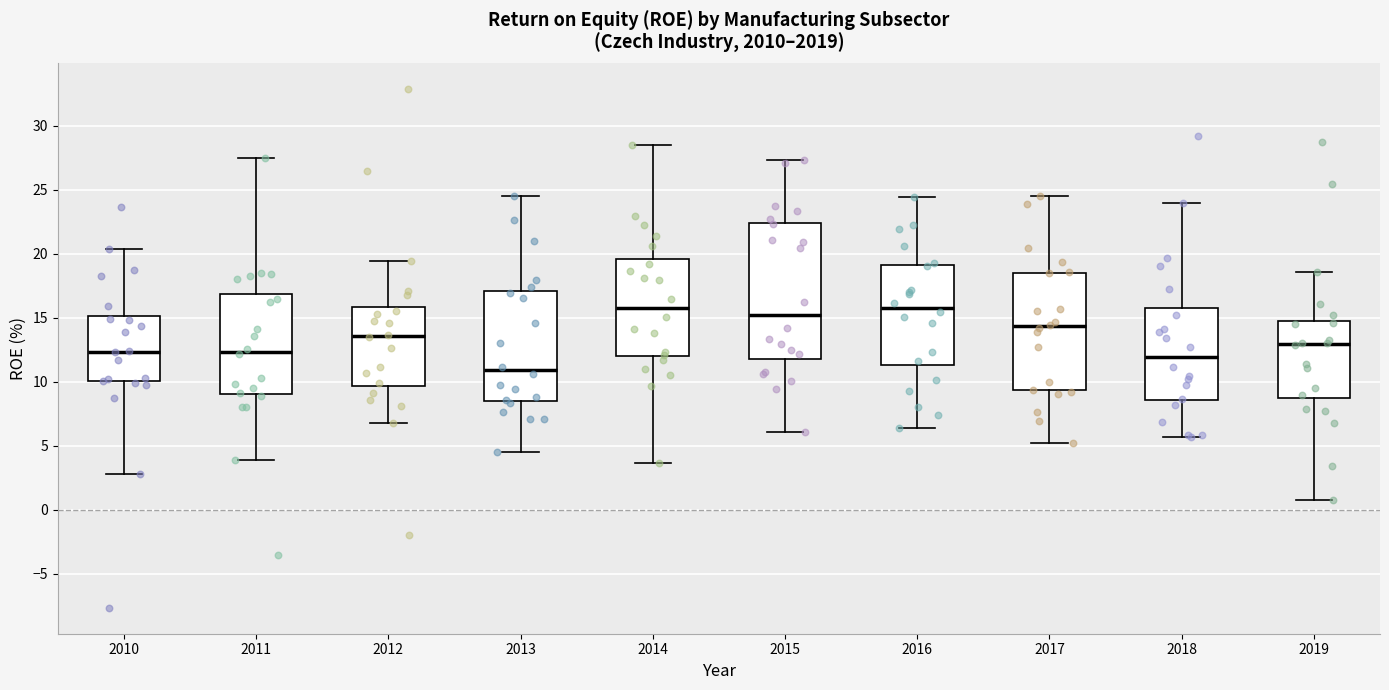

Where is the upper edge of the box at x = 2013 on the y-axis? The values are not printed on the chart, so give them approximately, as read against the axis.

17.0